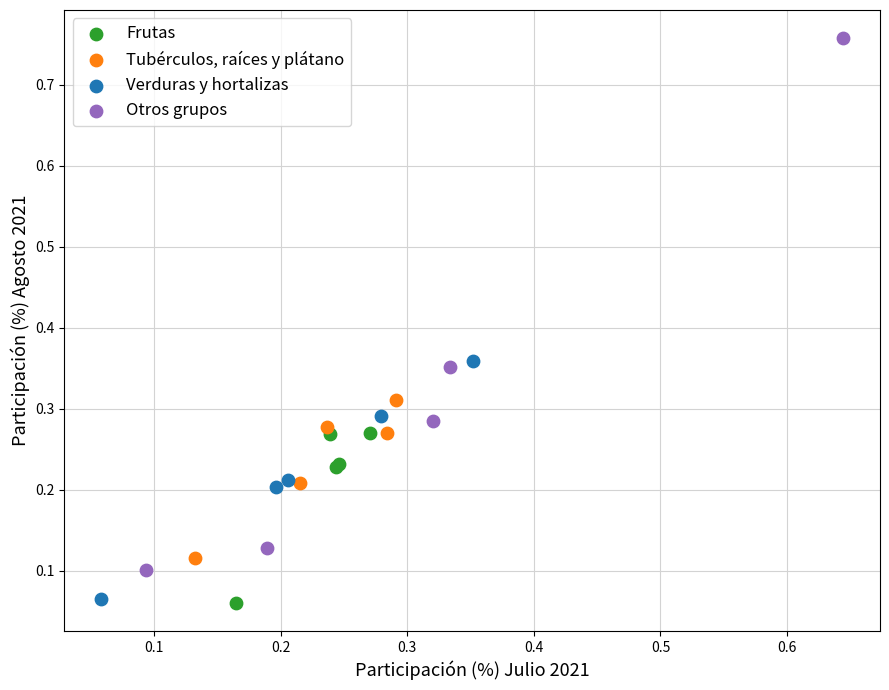

Which series has the largest Y range (max minus min)?

Otros grupos